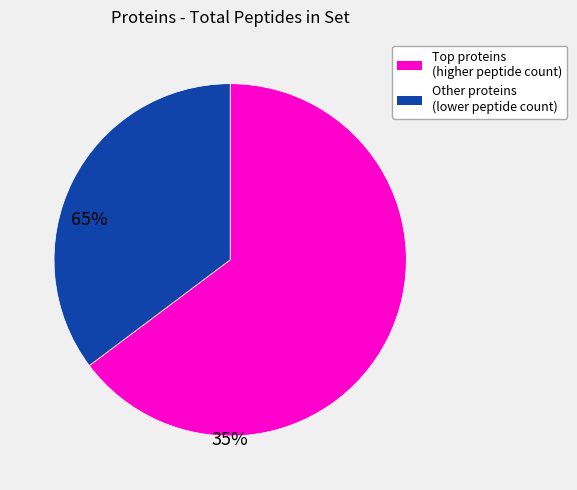

Does any single category account for the majority?

Yes